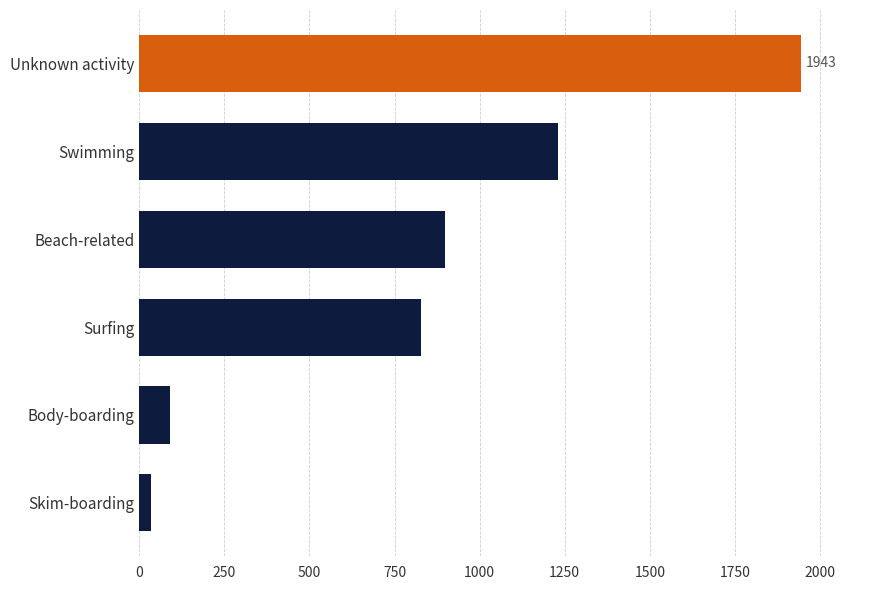

List the labels in order of value, largest first.

Unknown activity, Swimming, Beach-related, Surfing, Body-boarding, Skim-boarding